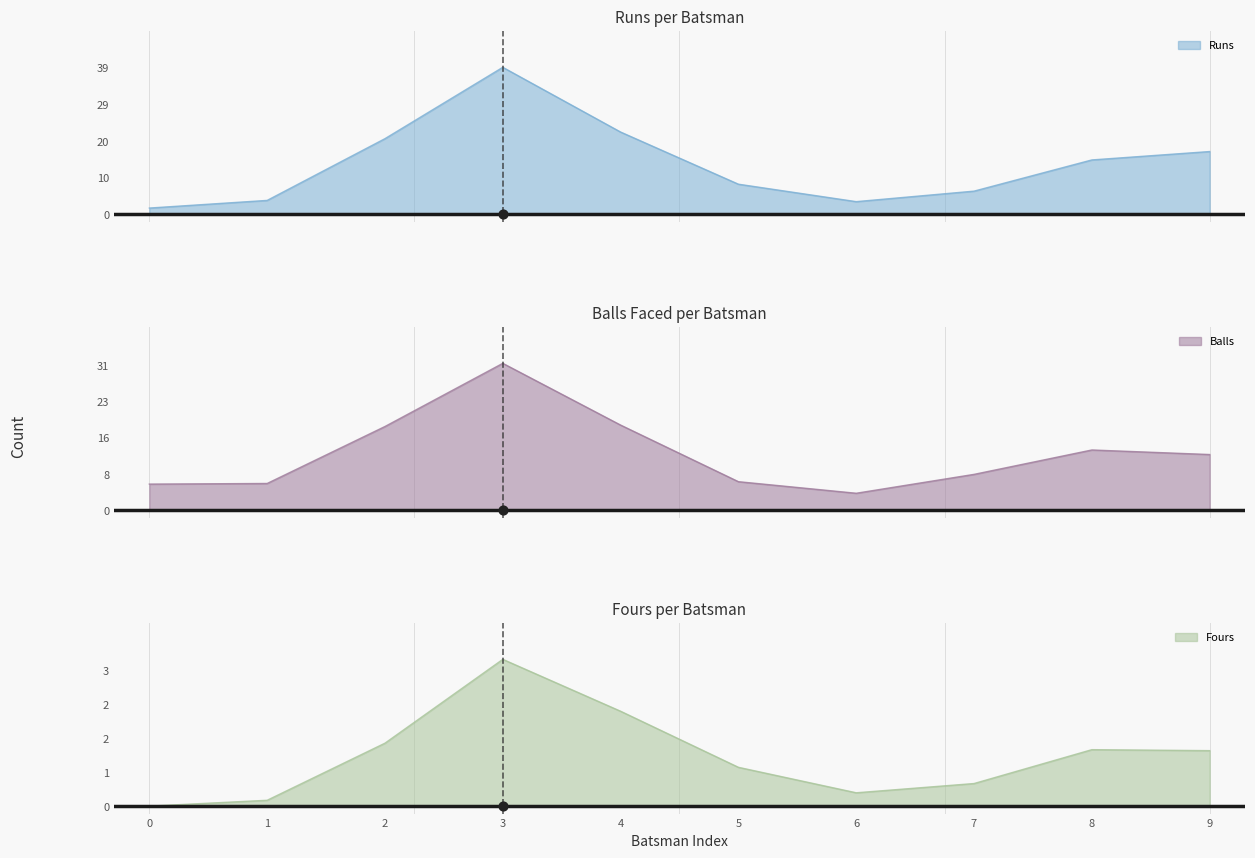

Which series reaches the maximum Y coordinate?

Runs